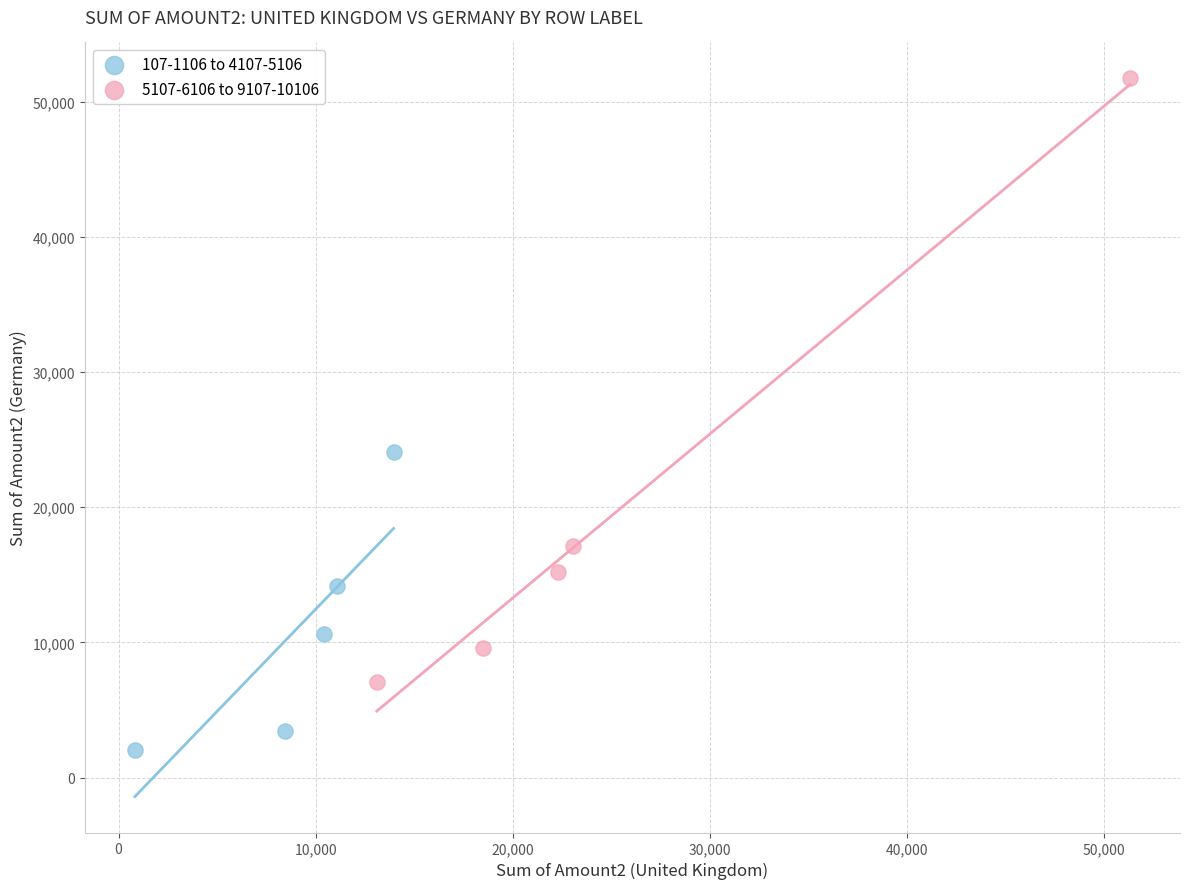

Which series contains the lowest Y value?

107-1106 to 4107-5106